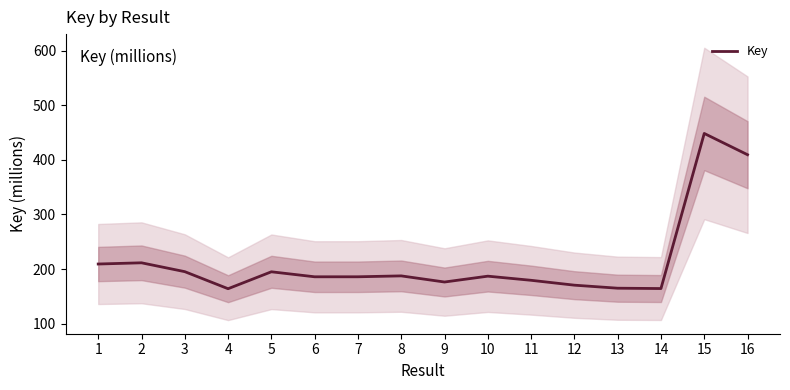

Reading right to left, what are all the values shown in this chart?

409.3	448.2	164.4	165.0	170.6	179.5	187.1	176.4	187.6	185.9	185.9	195.1	164.1	195.3	211.5	209.3